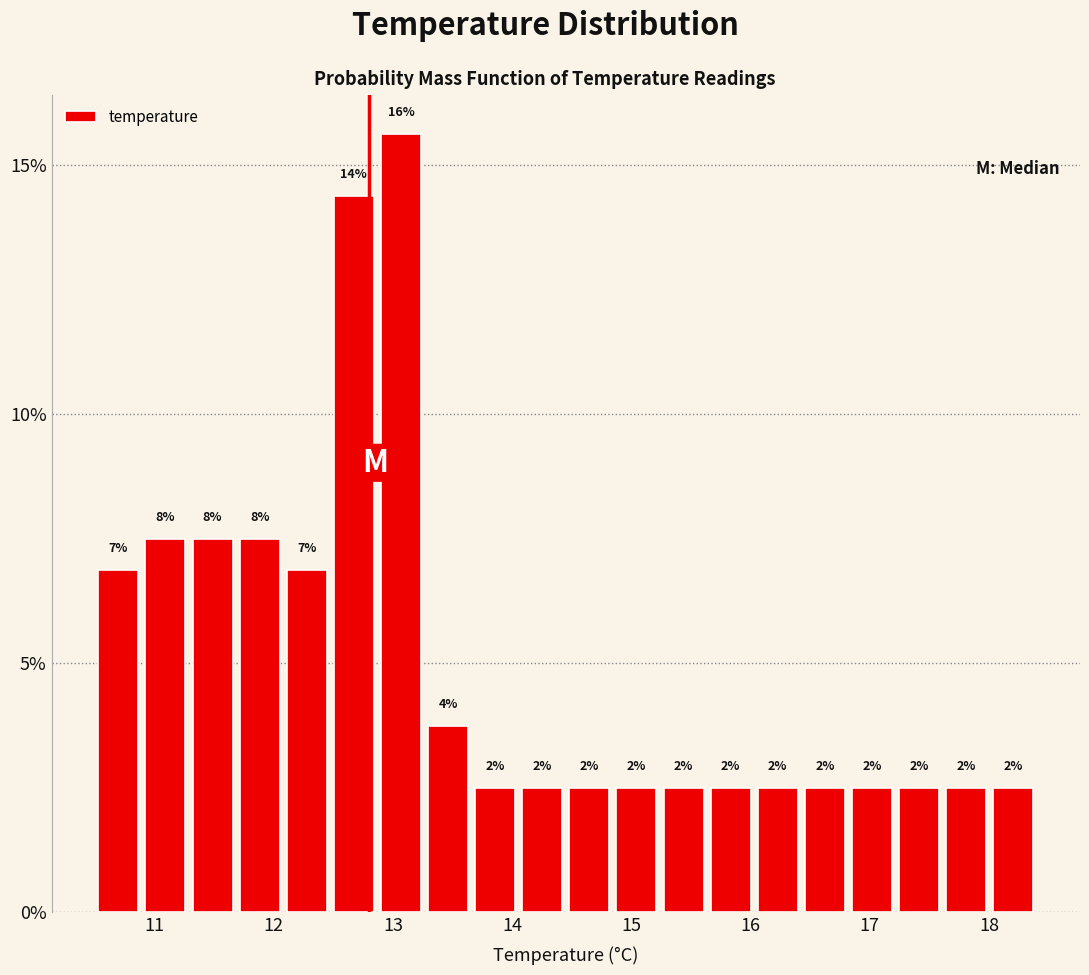

Around what value on the x-axis is the tallest bar? Give the approximate position of its centre, as read against the axis.

13.1